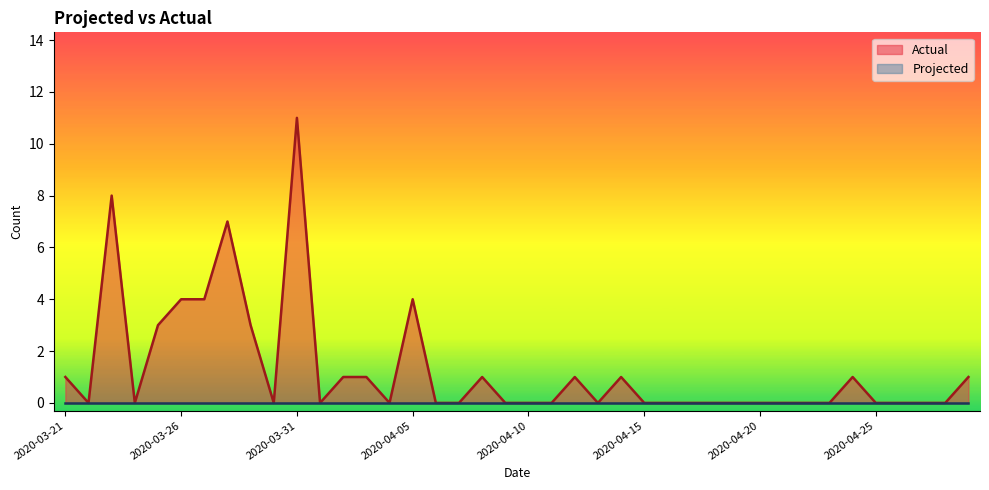

Rank the categories by value from highest to lowest.

2020-03-31, 2020-03-23, 2020-03-28, 2020-03-26, 2020-03-27, 2020-04-05, 2020-03-25, 2020-03-29, 2020-03-21, 2020-04-02, 2020-04-03, 2020-04-08, 2020-04-12, 2020-04-14, 2020-04-24, 2020-04-29, 2020-03-22, 2020-03-24, 2020-03-30, 2020-04-01, 2020-04-04, 2020-04-06, 2020-04-07, 2020-04-09, 2020-04-10, 2020-04-11, 2020-04-13, 2020-04-15, 2020-04-16, 2020-04-17, 2020-04-18, 2020-04-19, 2020-04-20, 2020-04-21, 2020-04-22, 2020-04-23, 2020-04-25, 2020-04-26, 2020-04-27, 2020-04-28